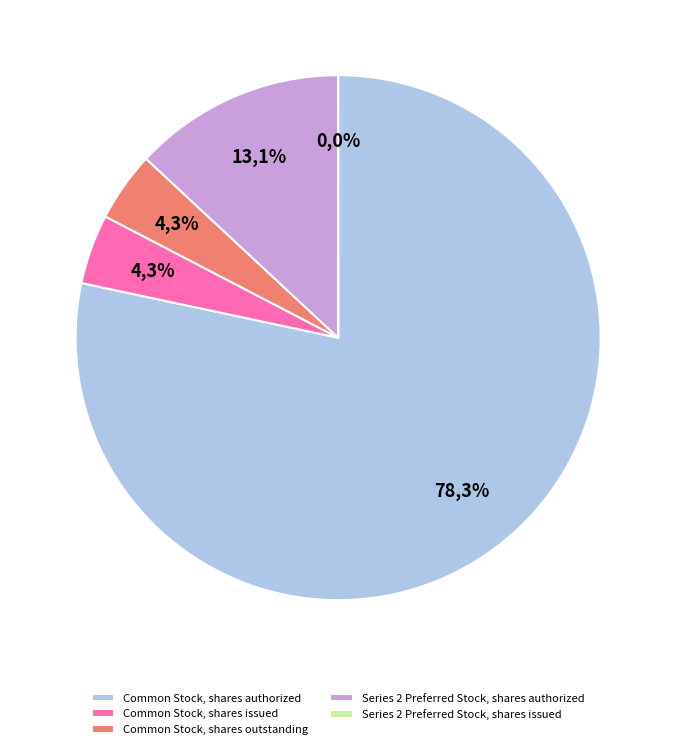

Does any single category account for the majority?

Yes